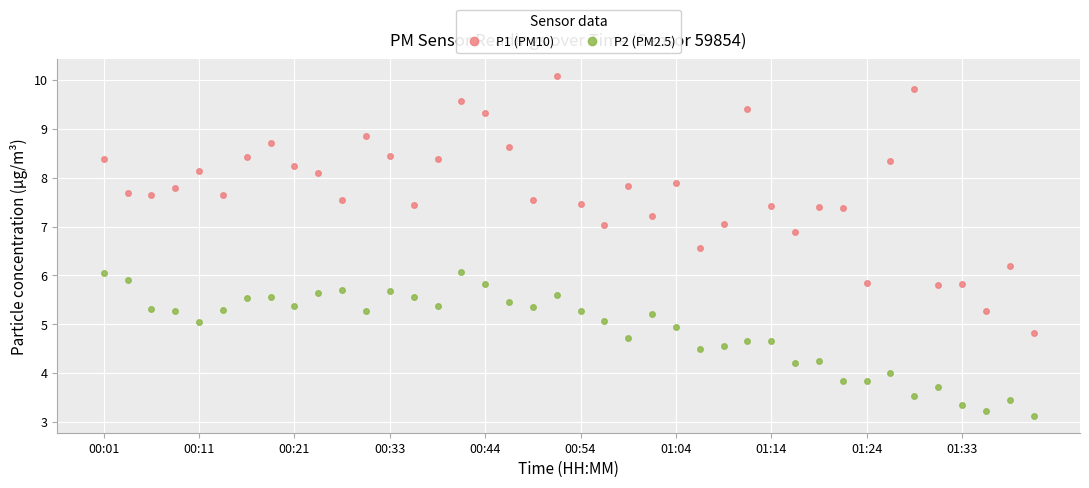

List the series in order of their overall mean, highest first.

P1 (PM10), P2 (PM2.5)